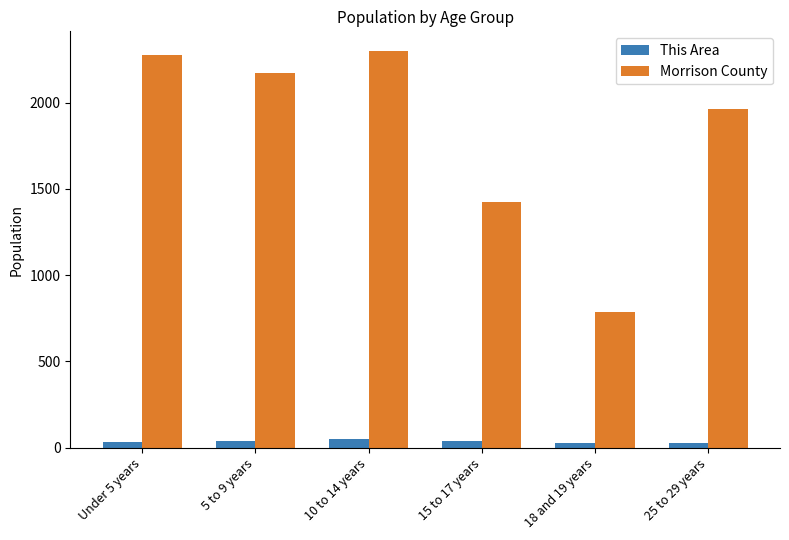

Is it true that This Area equals 40 at 5 to 9 years?

True